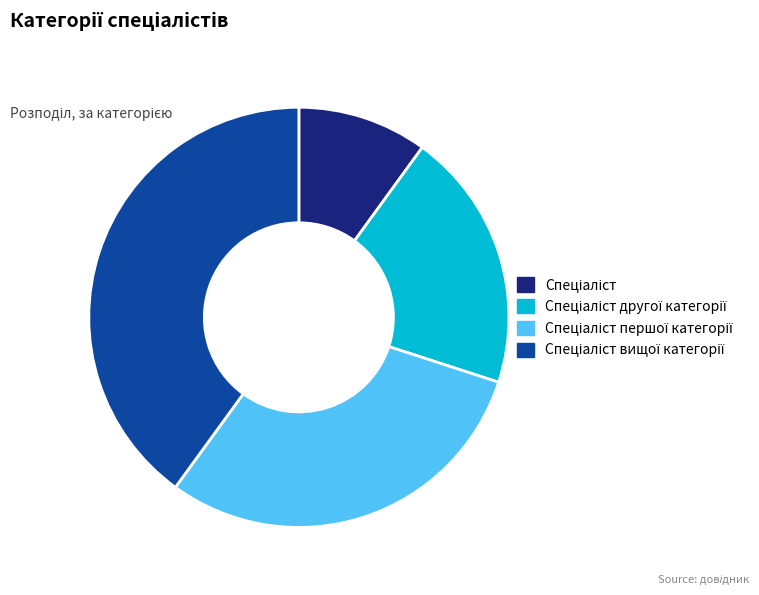

Is there any slice that represents more than half of the pie?

No